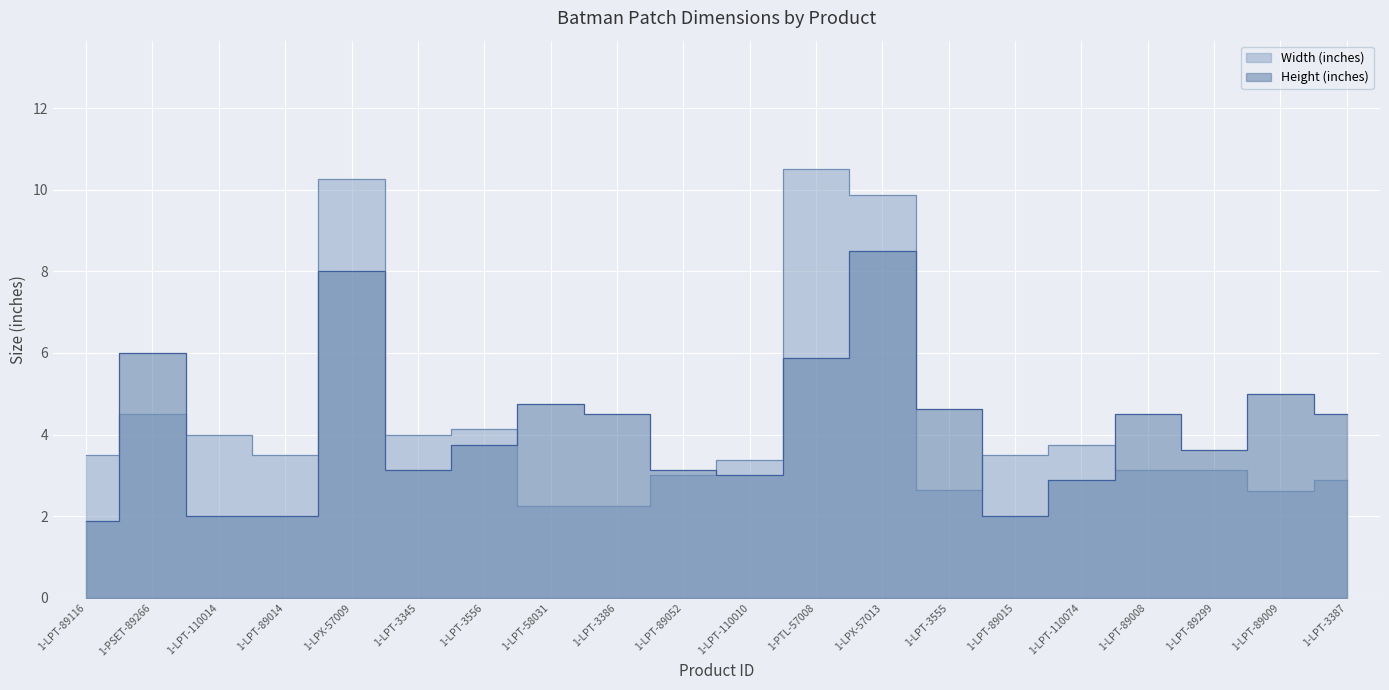

Which series changed the most between 1-LPT-110014 and 1-LPX-57013?

Height (inches)